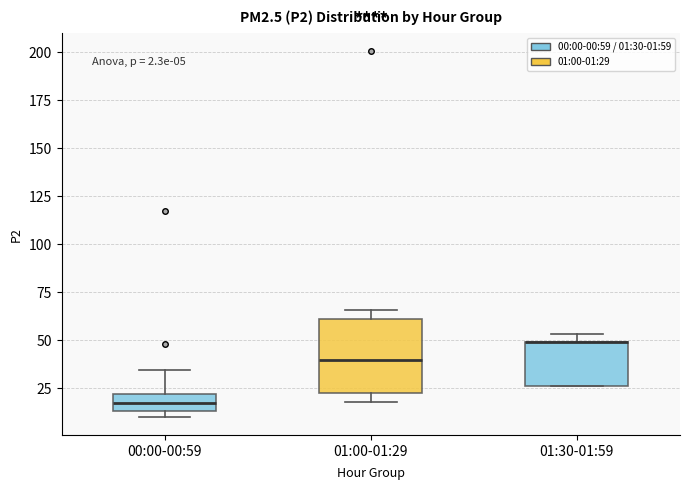

Which box is the tallest, from its lower edge to its upper edge?

01:00-01:29